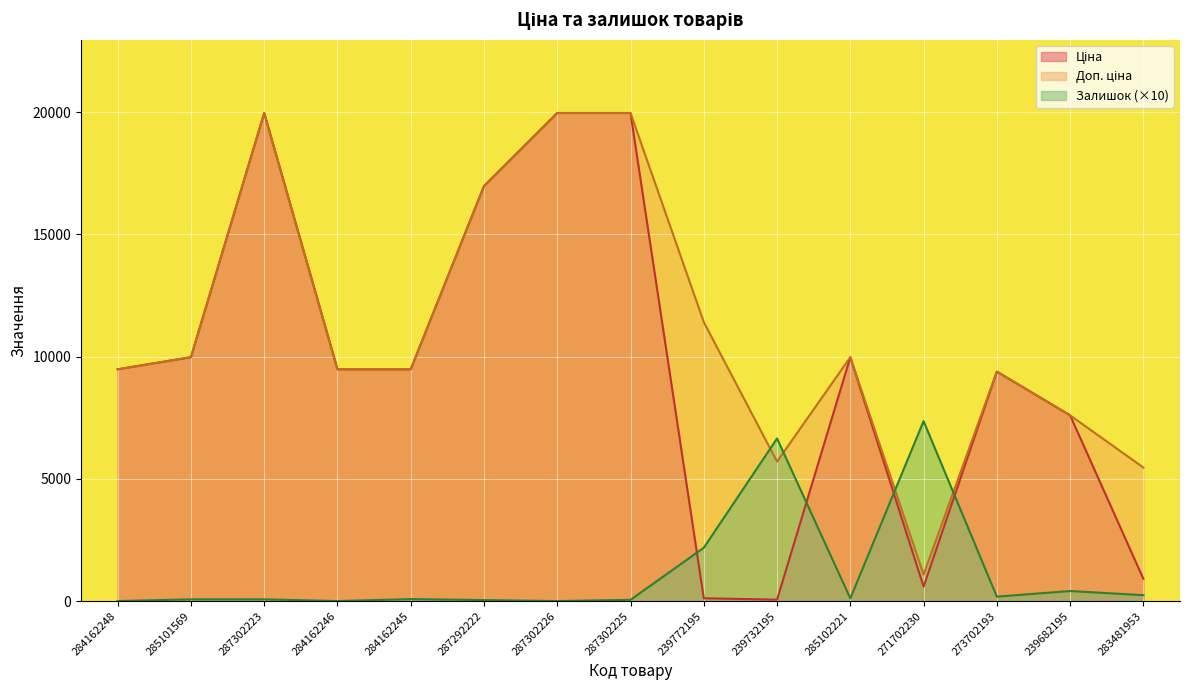

Does the chart display data point markers on the line(s)?

No